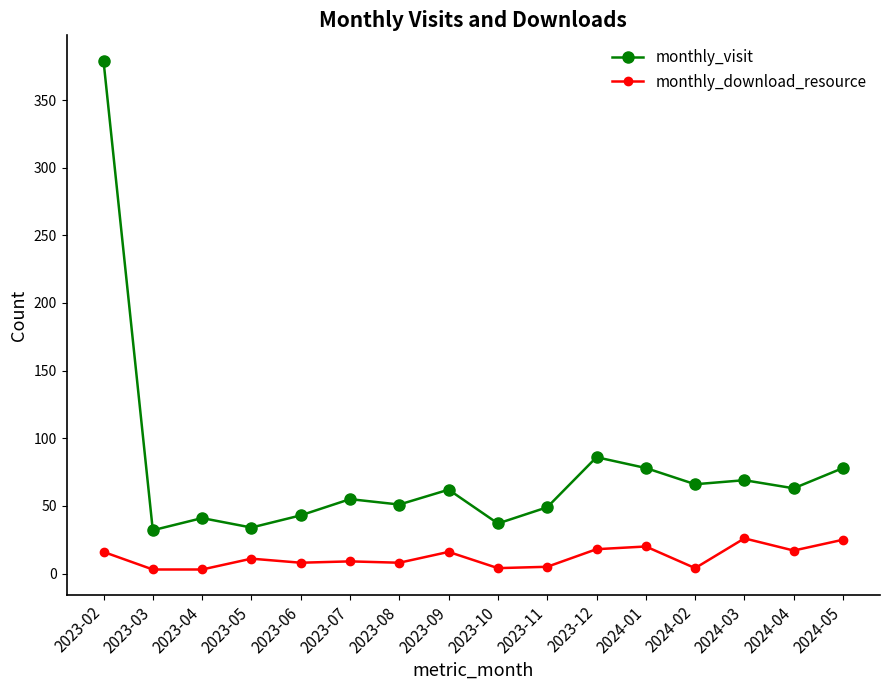

What is the spread (max minus min) of values at 2024-04?

46